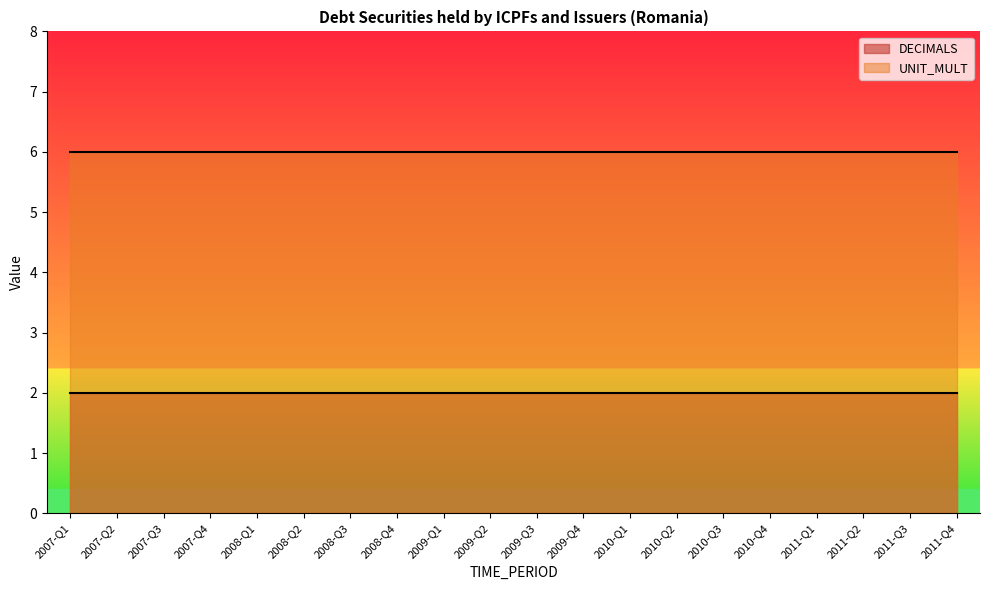

Reading left to right, list all the values displayed in this chart.

DECIMALS: 2	2	2	2	2	2	2	2	2	2	2	2	2	2	2	2	2	2	2	2
UNIT_MULT: 6	6	6	6	6	6	6	6	6	6	6	6	6	6	6	6	6	6	6	6